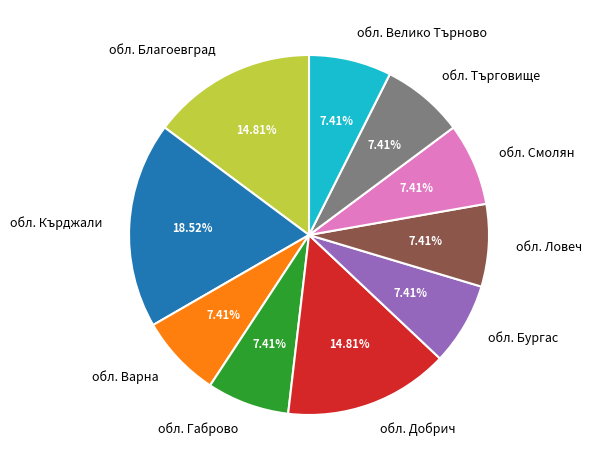

Combined, what portion of the pie is обл. Габрово and обл. Ловеч?

14.8%